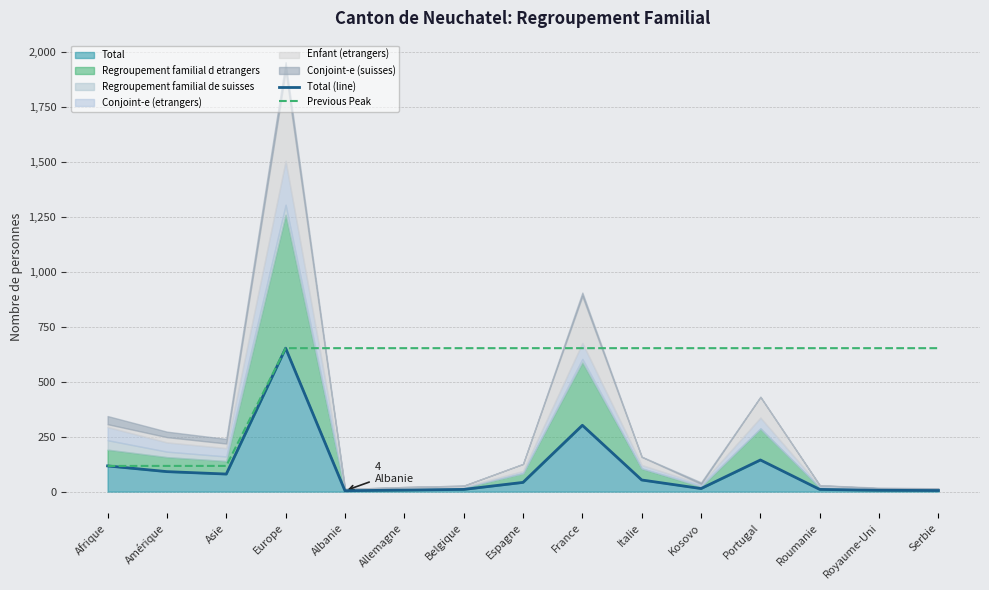

Reading left to right, list all the values displayed in this chart.

Total (line): 117	91	80	653	4	7	10	42	302	53	14	144	10	6	5
Previous Peak: 117	117	117	653	653	653	653	653	653	653	653	653	653	653	653